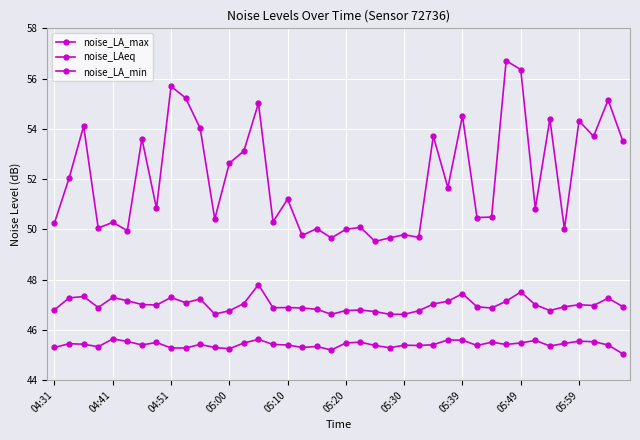

How many lines are shown in the chart?

3